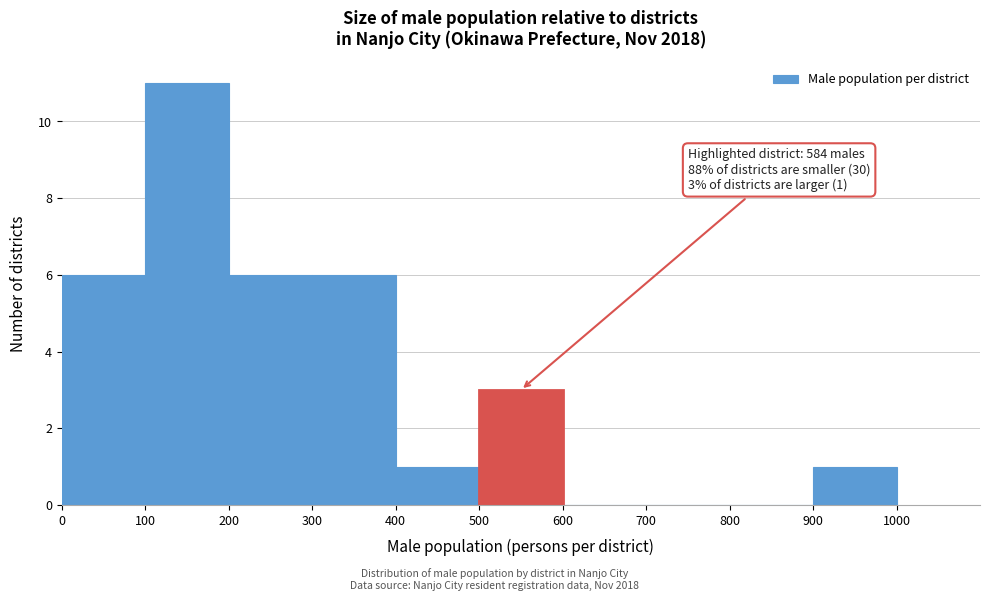

Over which range of the x-axis is the bar tallest?

100 to 200